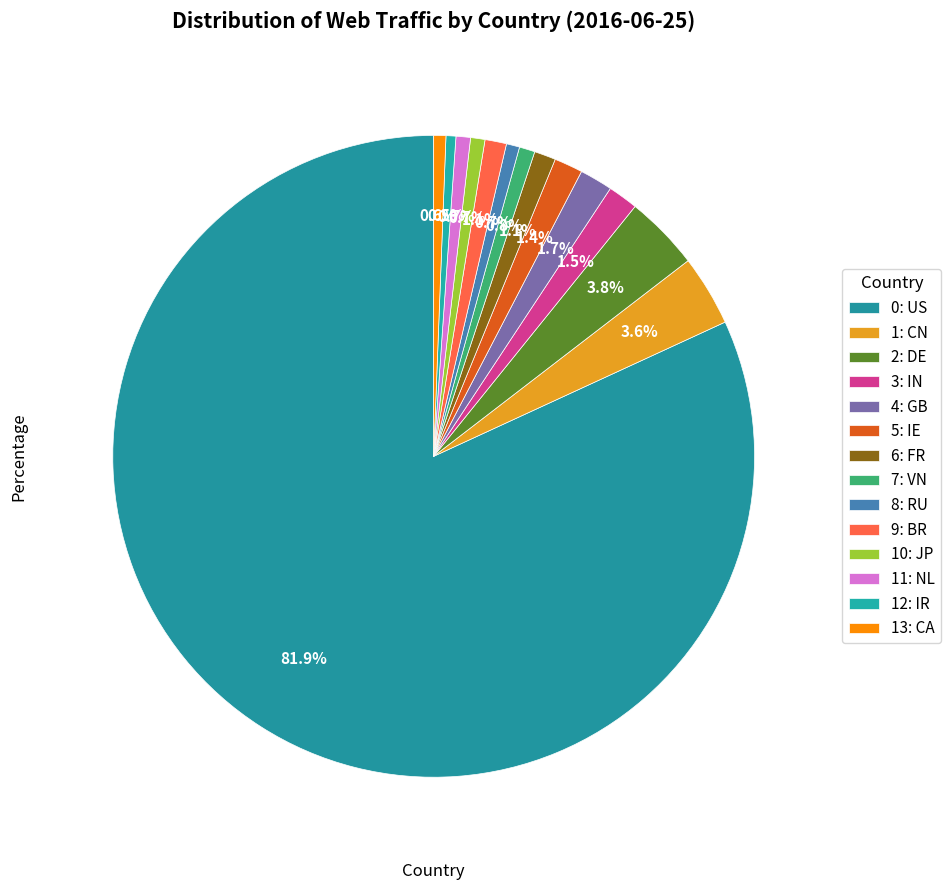

Rank the categories by value from lowest to highest.

IR, CA, RU, JP, NL, VN, FR, BR, IE, IN, GB, CN, DE, US